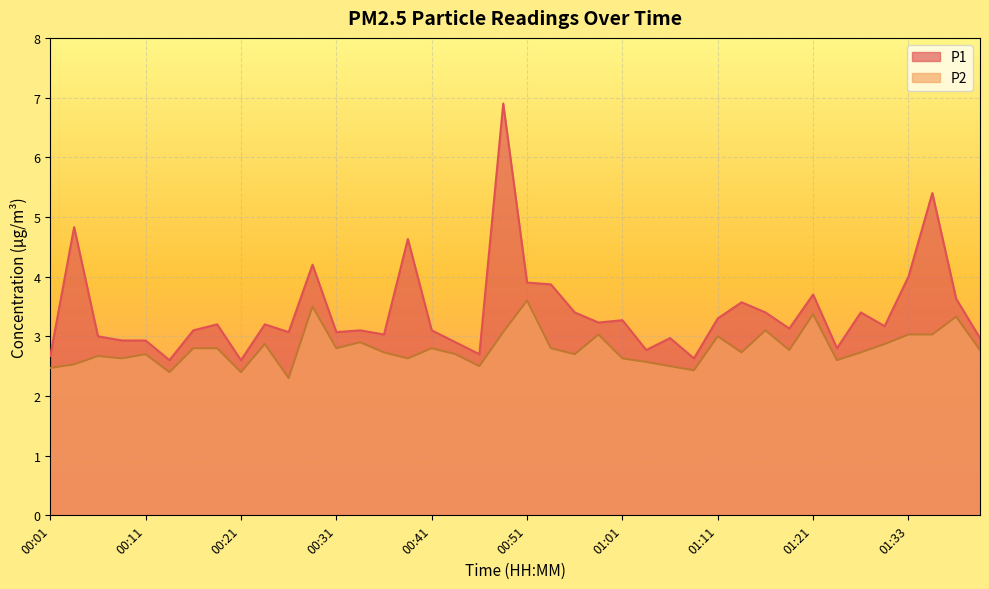

In P1, how many points are lower than both neighbors (excluding endpoints)?

12